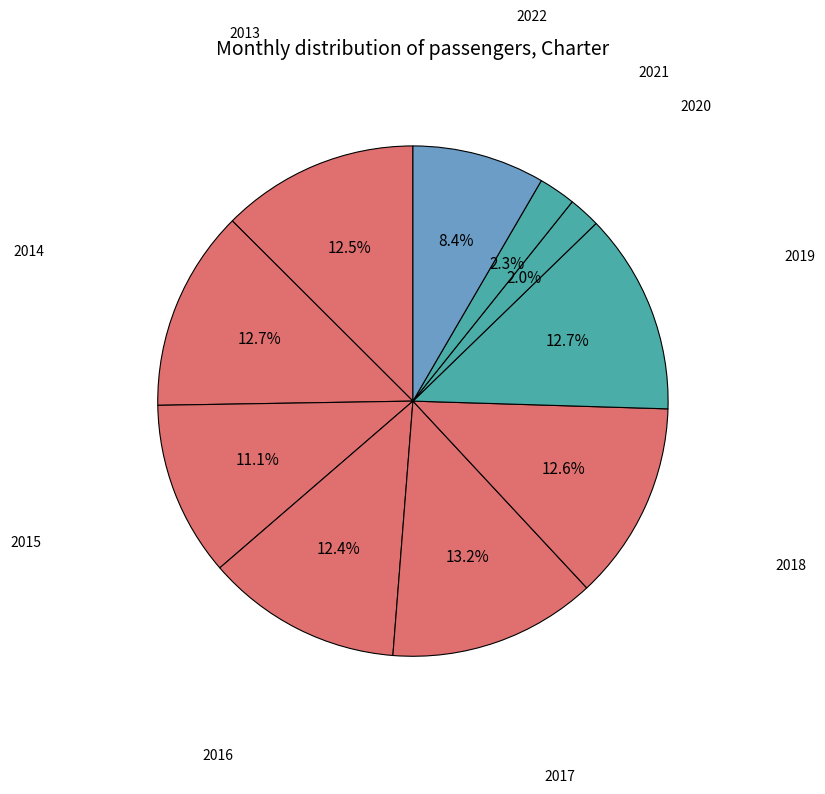

Which slice is the largest?

2017